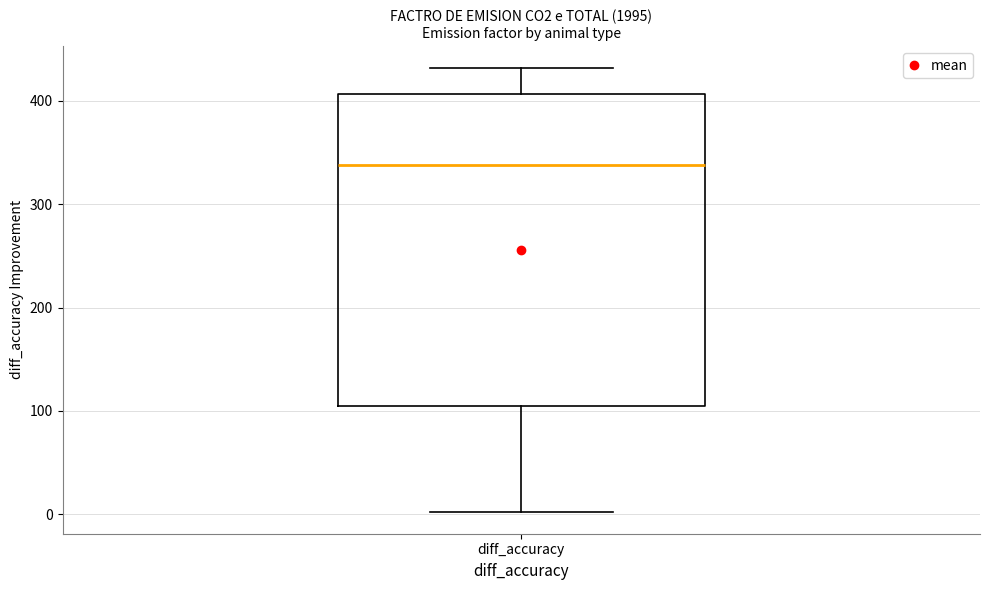

Transcribe this box plot: give where the median line is, the range the box spans, and where the two whiskers end, as read against the y-axis. The values are not printed on the chart, so give them approximately, as read against the axis.

median 340, box 110 to 410, whiskers 0 to 430